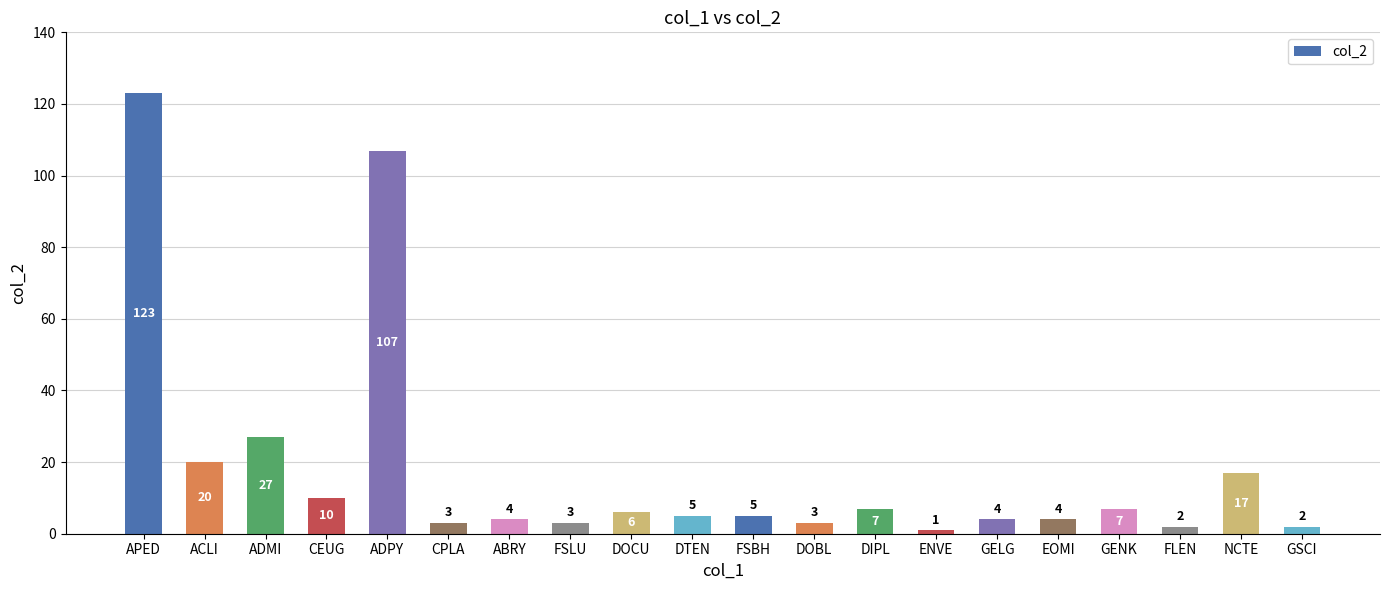

How many data points are less than 5?

9